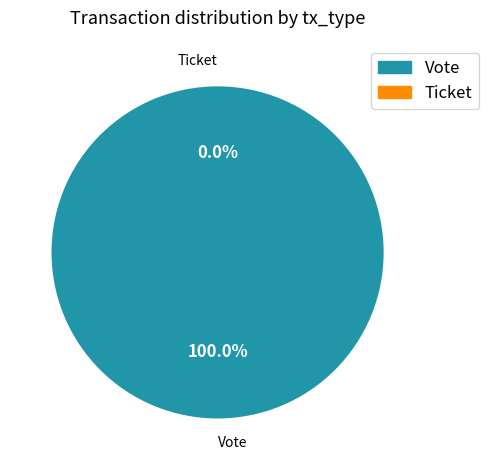

What is the majority slice?

Vote